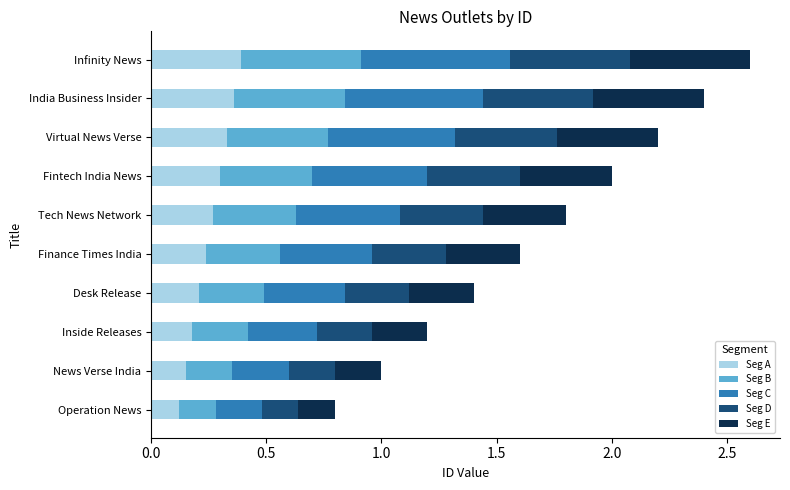

What is the total value across all series at Virtual News Verse?

2.2